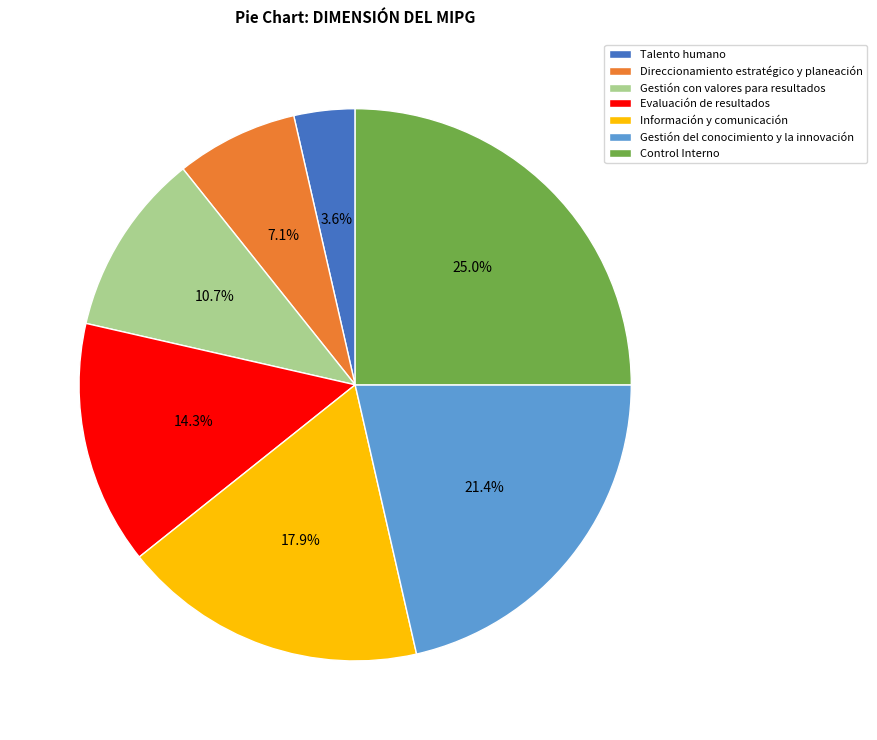

Approximately how many times larger is the value at Gestión con valores para resultados compared to Gestión del conocimiento y la innovación?

0.5